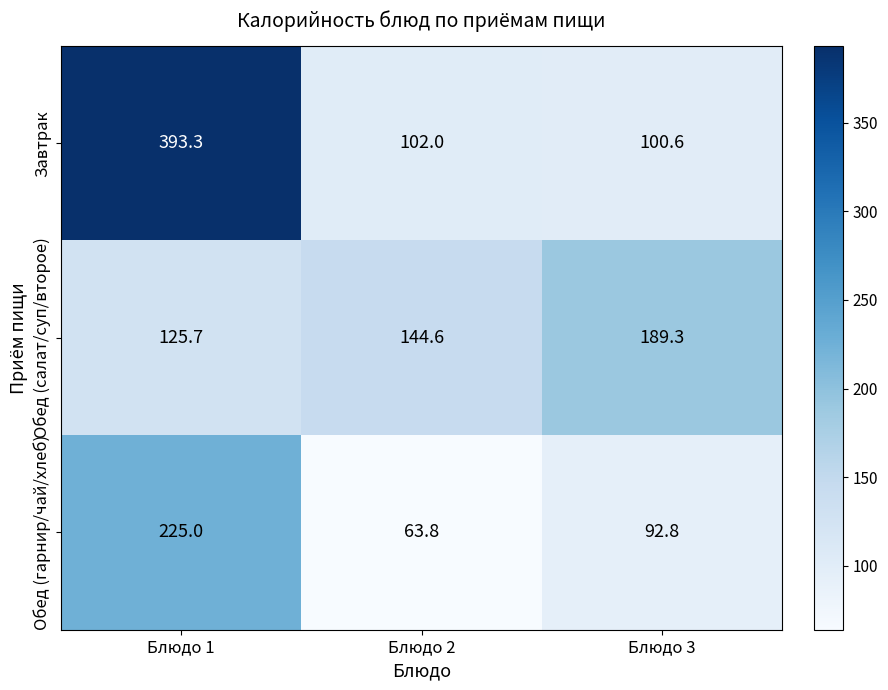

Reading left to right, list all the values displayed in this chart.

Завтрак: Блюдо 1=393.3	Блюдо 2=102.0	Блюдо 3=100.6
Обед (салат/суп/второе): Блюдо 1=125.7	Блюдо 2=144.6	Блюдо 3=189.3
Обед (гарнир/чай/хлеб): Блюдо 1=225.0	Блюдо 2=63.8	Блюдо 3=92.8